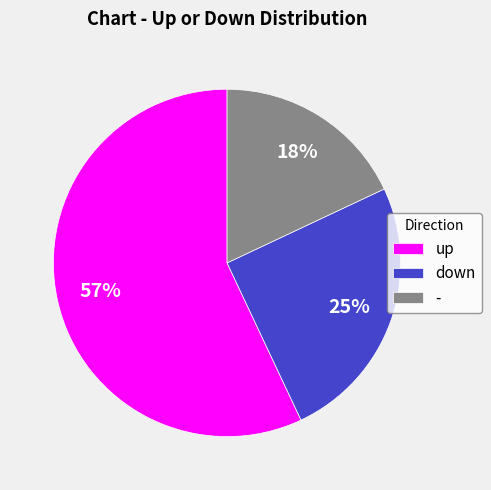

To the nearest percent, what percentage of the pie is up?

57%